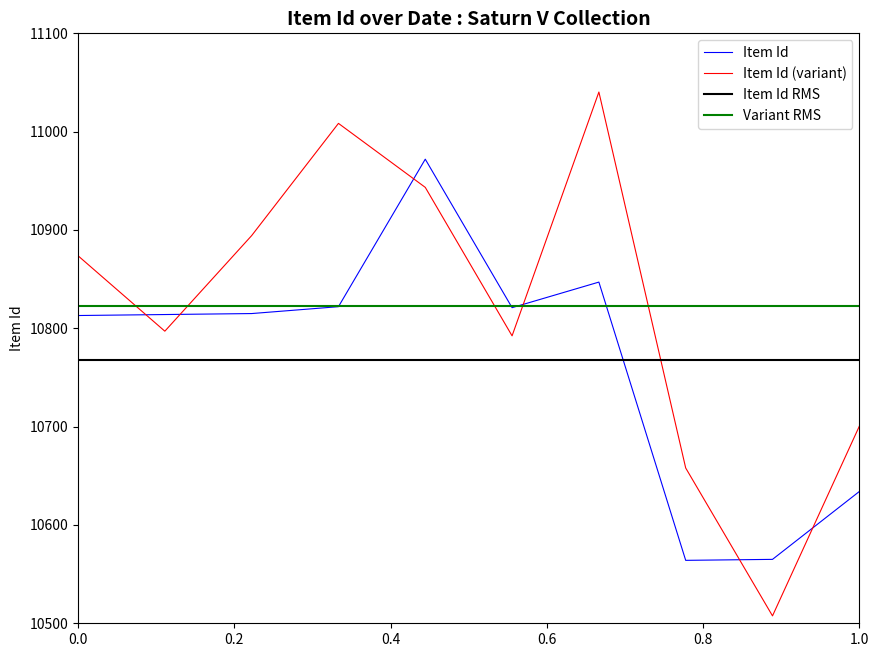

What is the highest value of the Item Id (variant) series?

11040.3